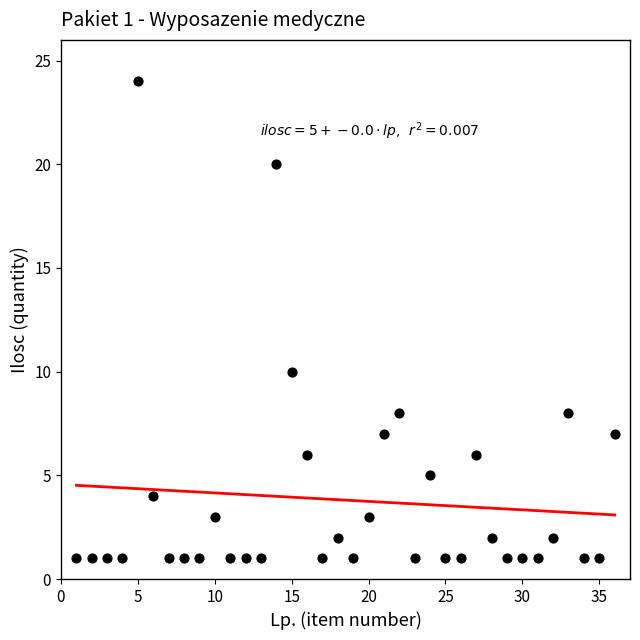

What Y value in the scatter plot is closest to 12?

10